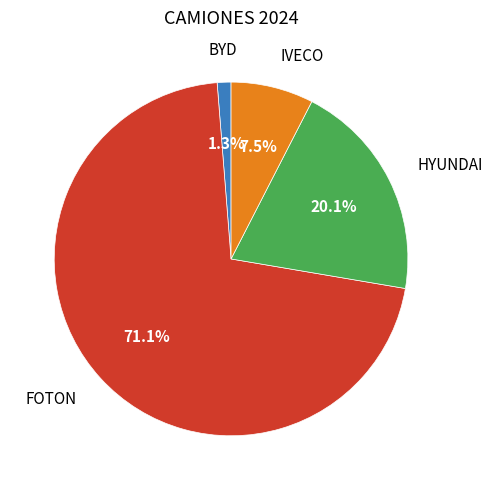

Does any single category account for the majority?

Yes